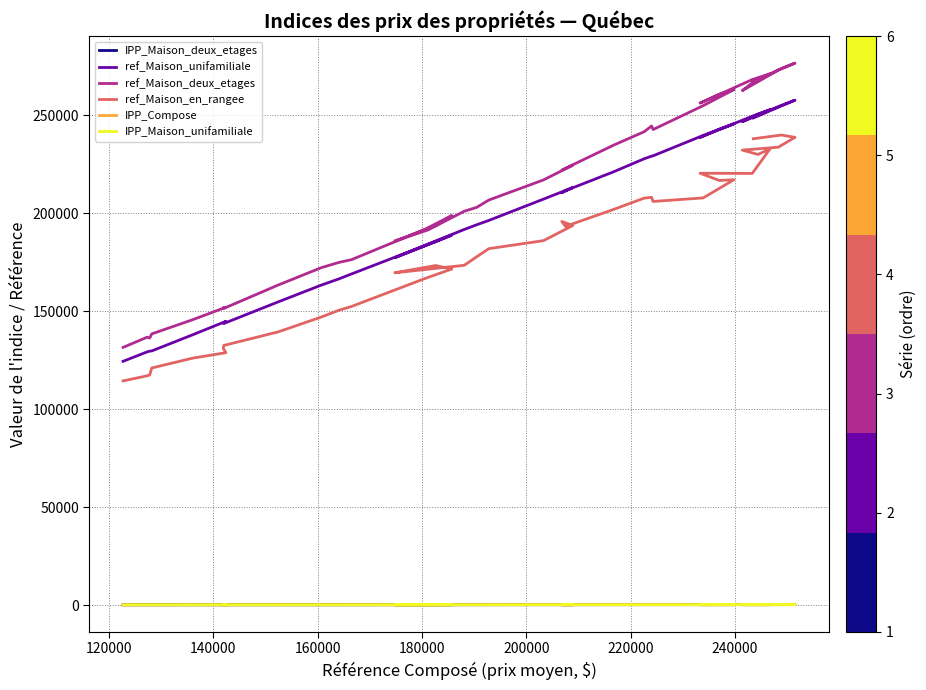

The ref_Maison_en_rangee series shows 70382.4 at 160000. True or false?

False